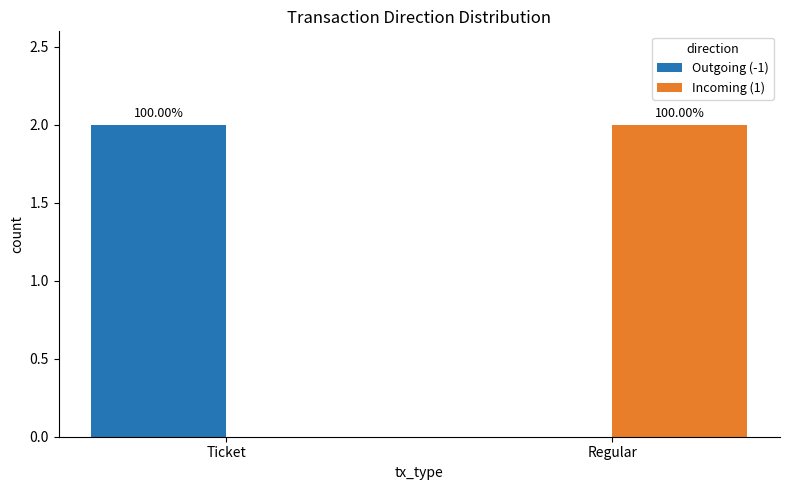

What is the label of the 2nd bar from the left?

Regular